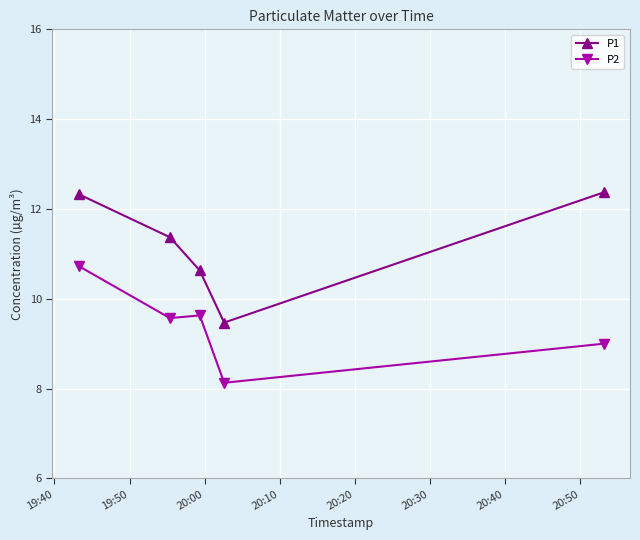

In P1, how many points are lower than both neighbors (excluding endpoints)?

1